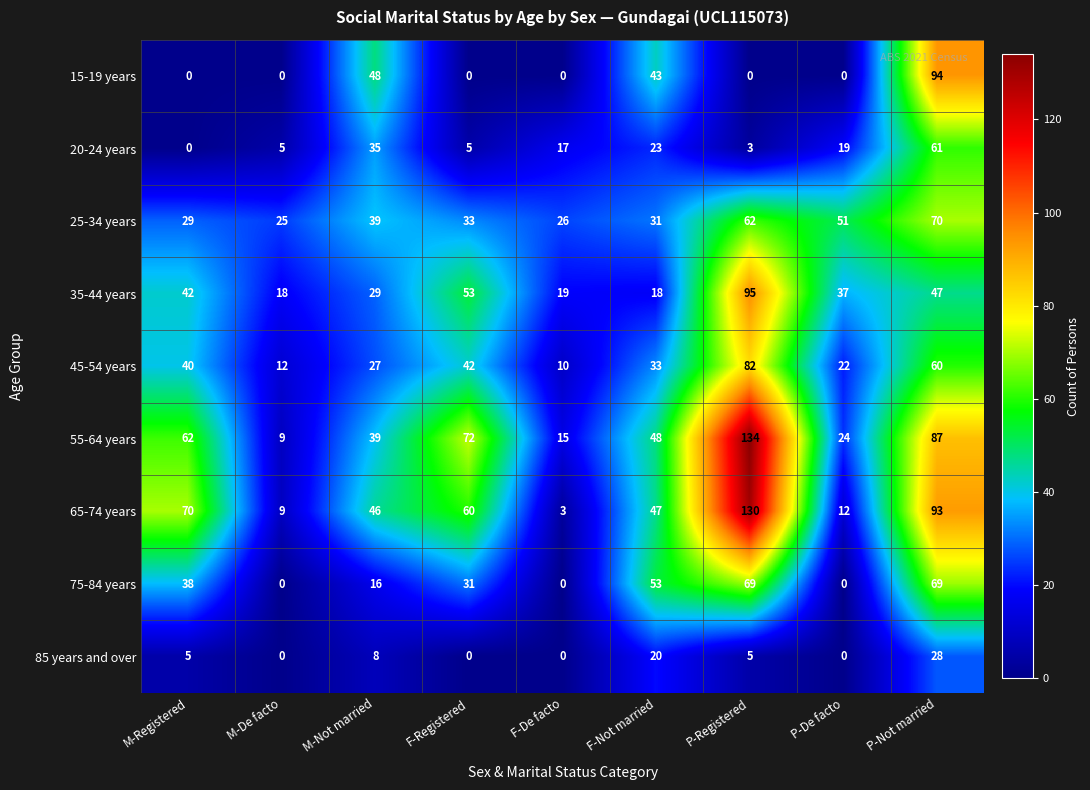

What is the difference between the maximum and second lowest values in the 25-34 years series?

44